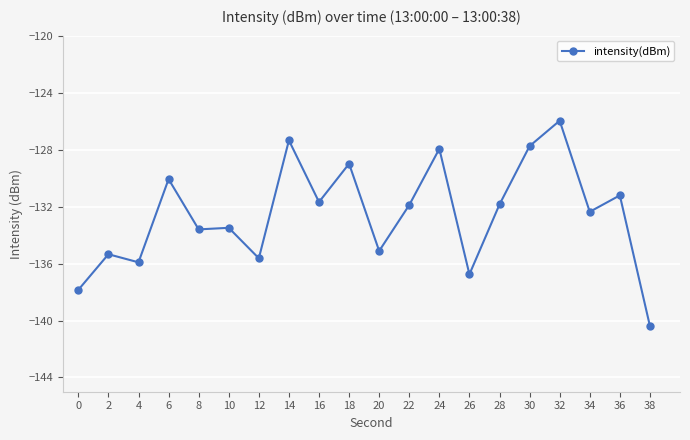

What is the value of the 2nd point from the left?

-135.3